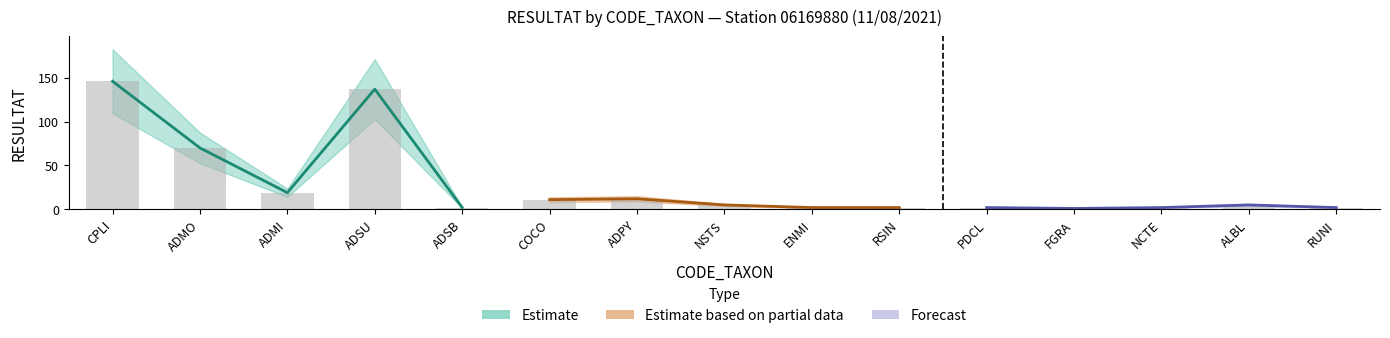

List the labels in order of value, largest first.

CPLI, ADSU, ADMO, ADMI, ADPY, COCO, NSTS, ALBL, ADSB, ENMI, RSIN, PDCL, NCTE, RUNI, FGRA